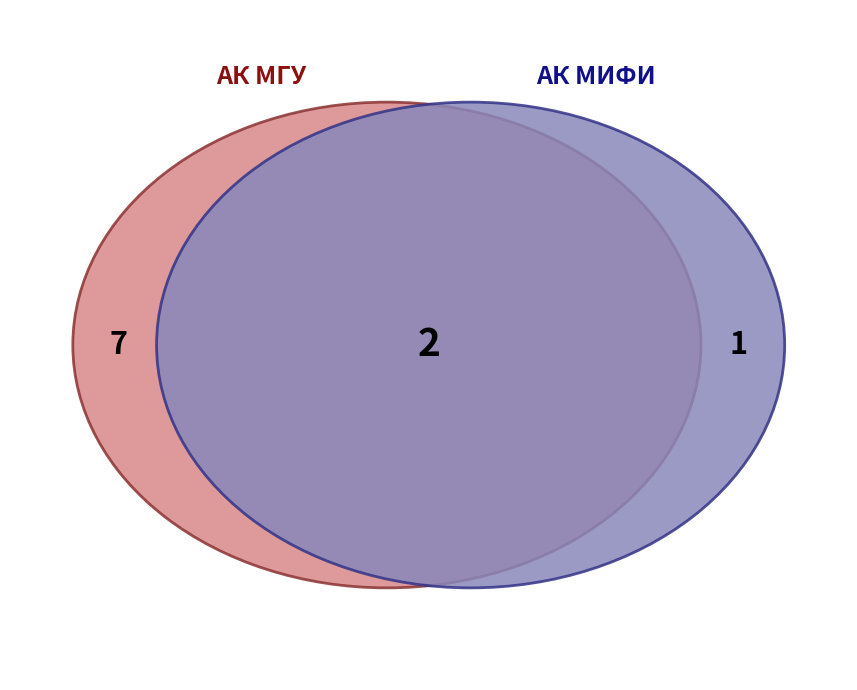

Is there any slice that represents more than half of the pie?

No